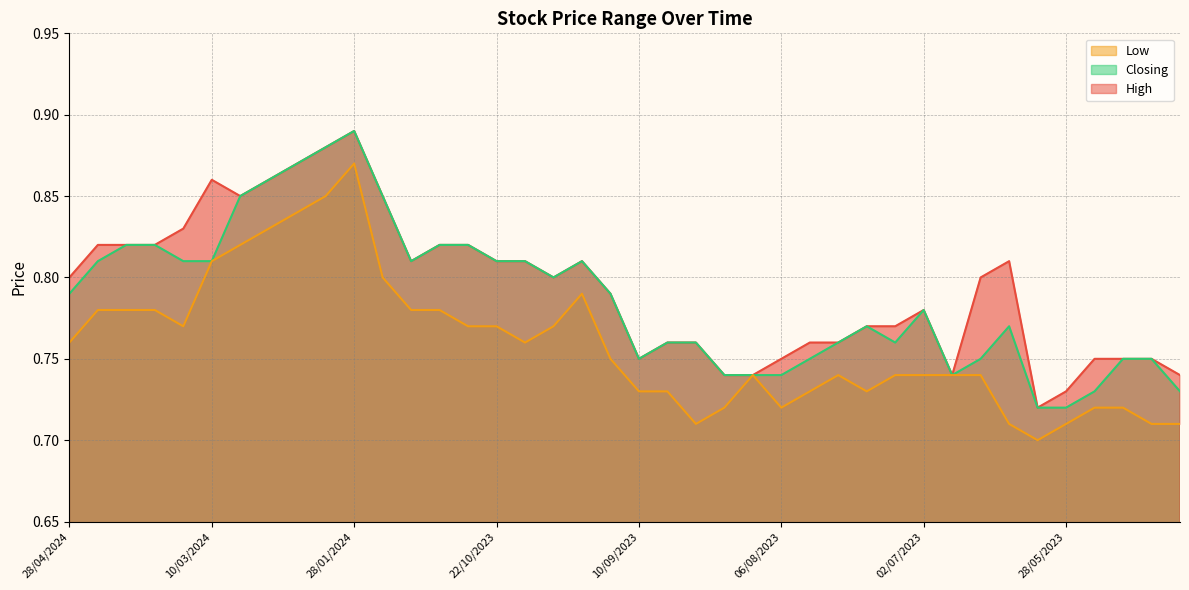

True or false: Closing and High intersect in this chart.

False